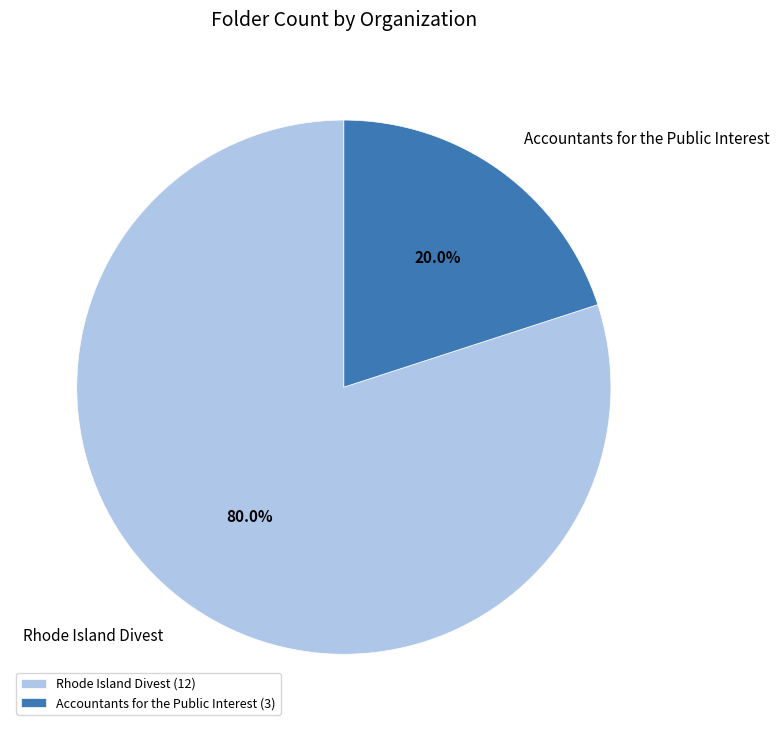

To the nearest percent, what is the average slice percentage?

50%